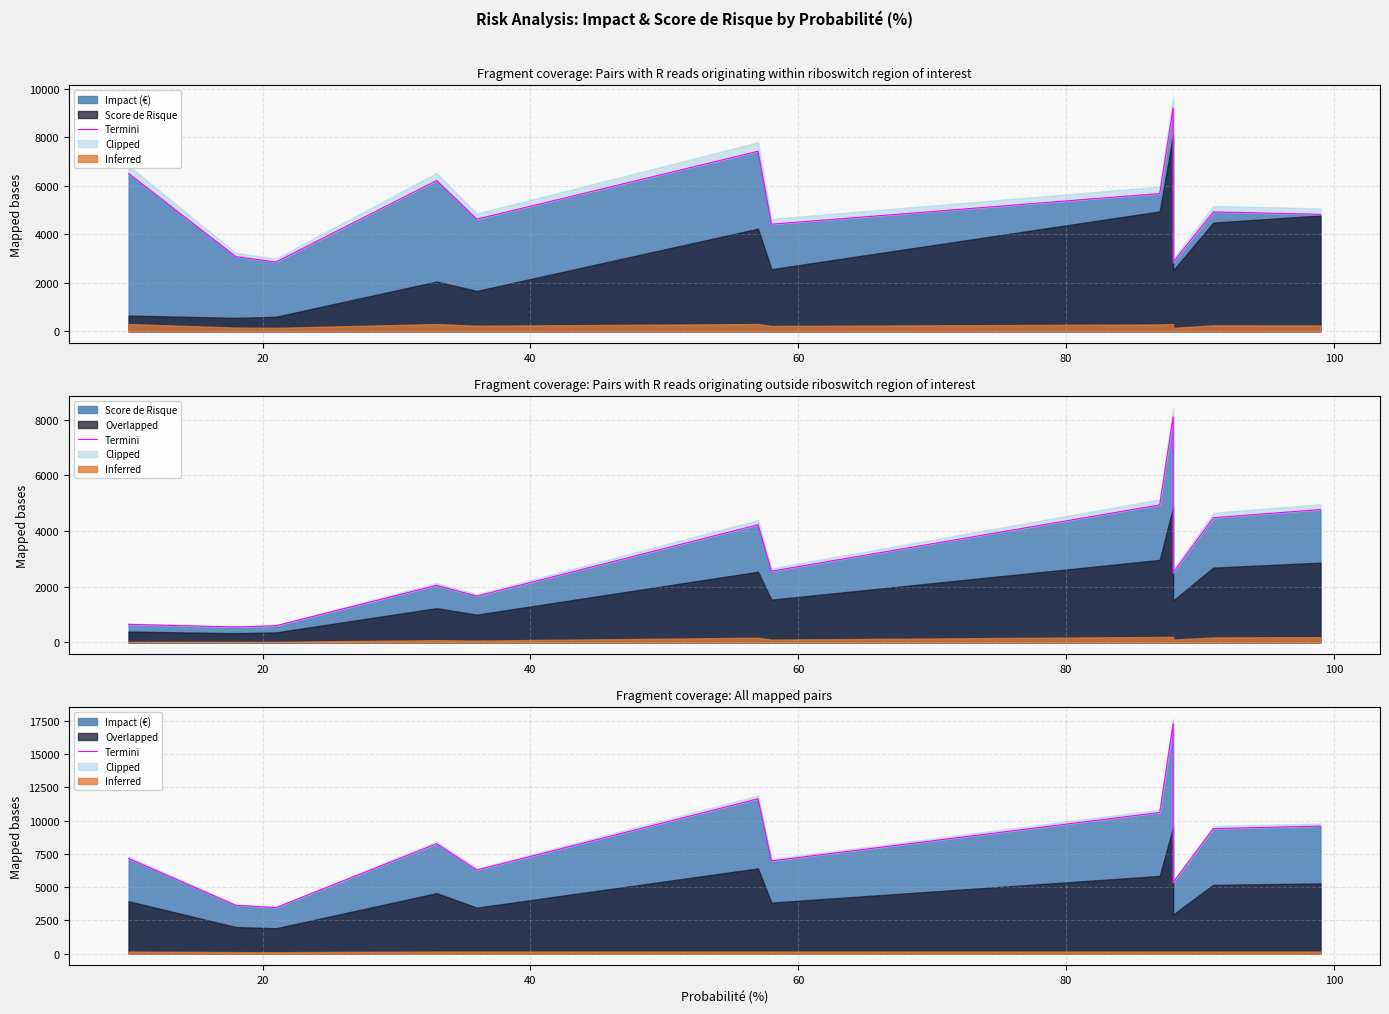

True or false: there are more than 1 points higher than both neighbors.

True